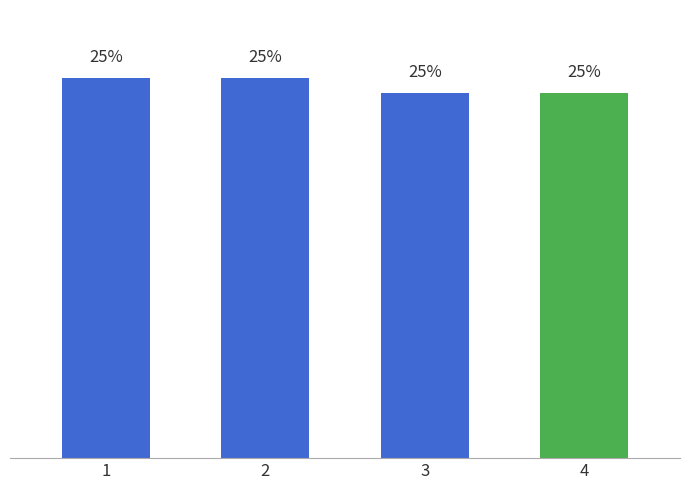

Does the chart contain any negative values?

No